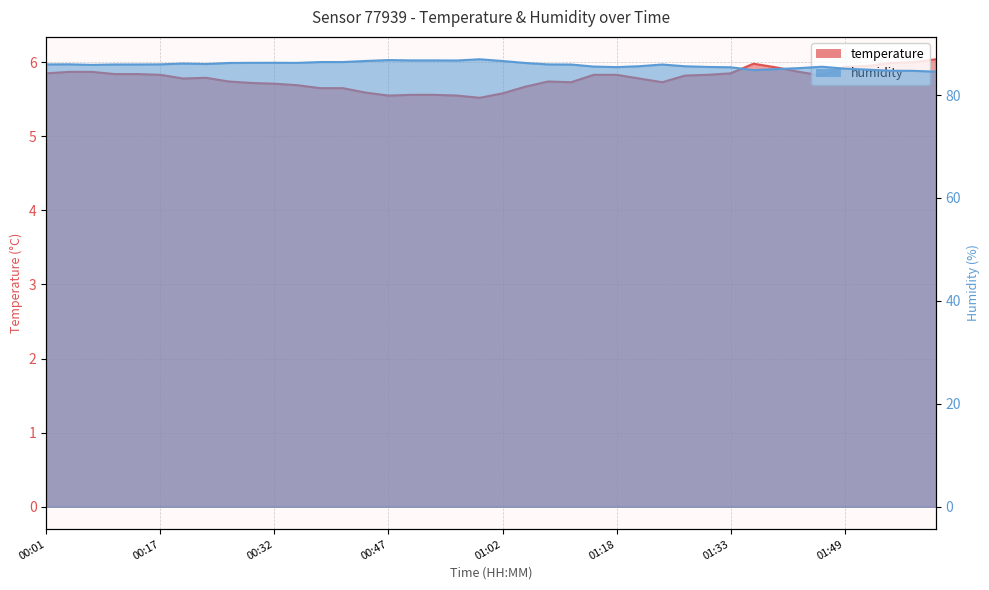

What position from the right is 00:23?

33